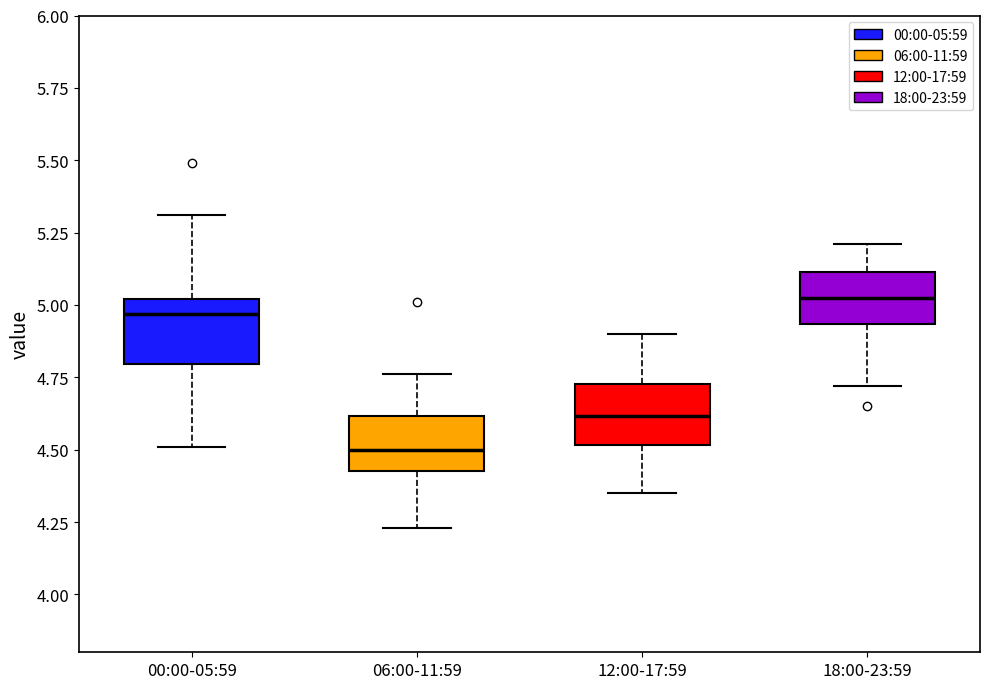

Reading left to right, read every box against the y-axis: the position of its median line, the range the box covers, and the ends of its whiskers. The values are not printed on the chart, so give them approximately, as read against the axis.

00:00-05:59: median 4.95, box 4.80 to 5.00, whiskers 4.50 to 5.30
06:00-11:59: median 4.50, box 4.45 to 4.60, whiskers 4.25 to 4.75
12:00-17:59: median 4.60, box 4.50 to 4.75, whiskers 4.35 to 4.90
18:00-23:59: median 5.05, box 4.95 to 5.10, whiskers 4.70 to 5.20